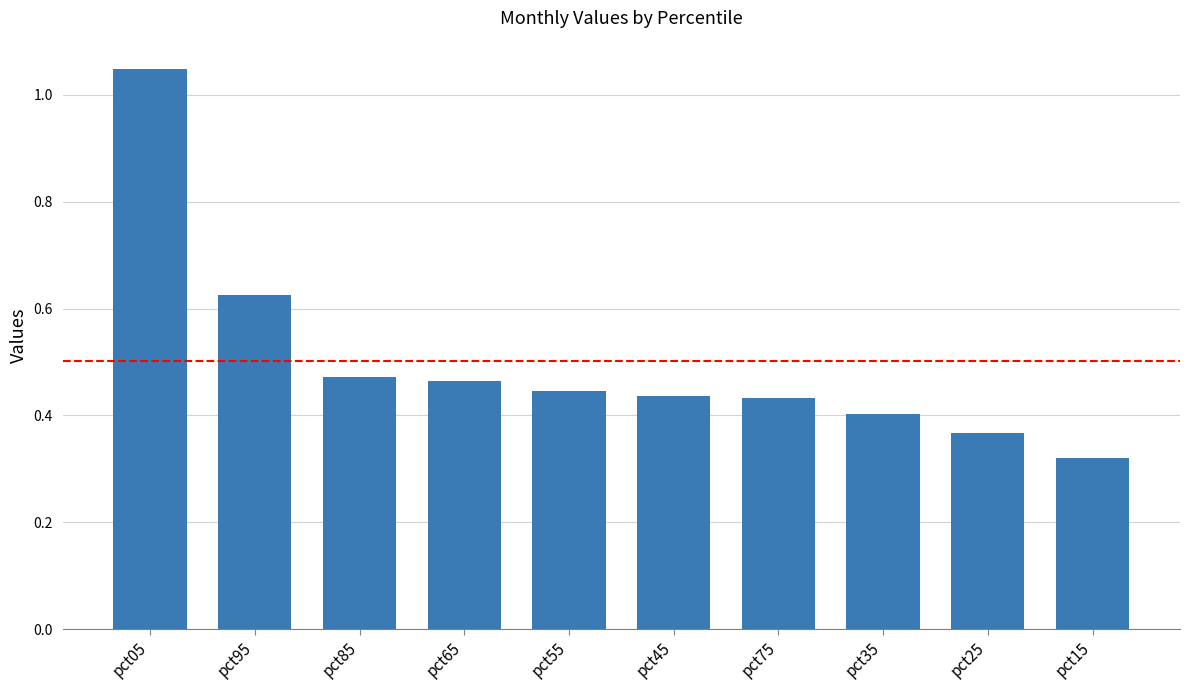

How many bars are there in total?

10